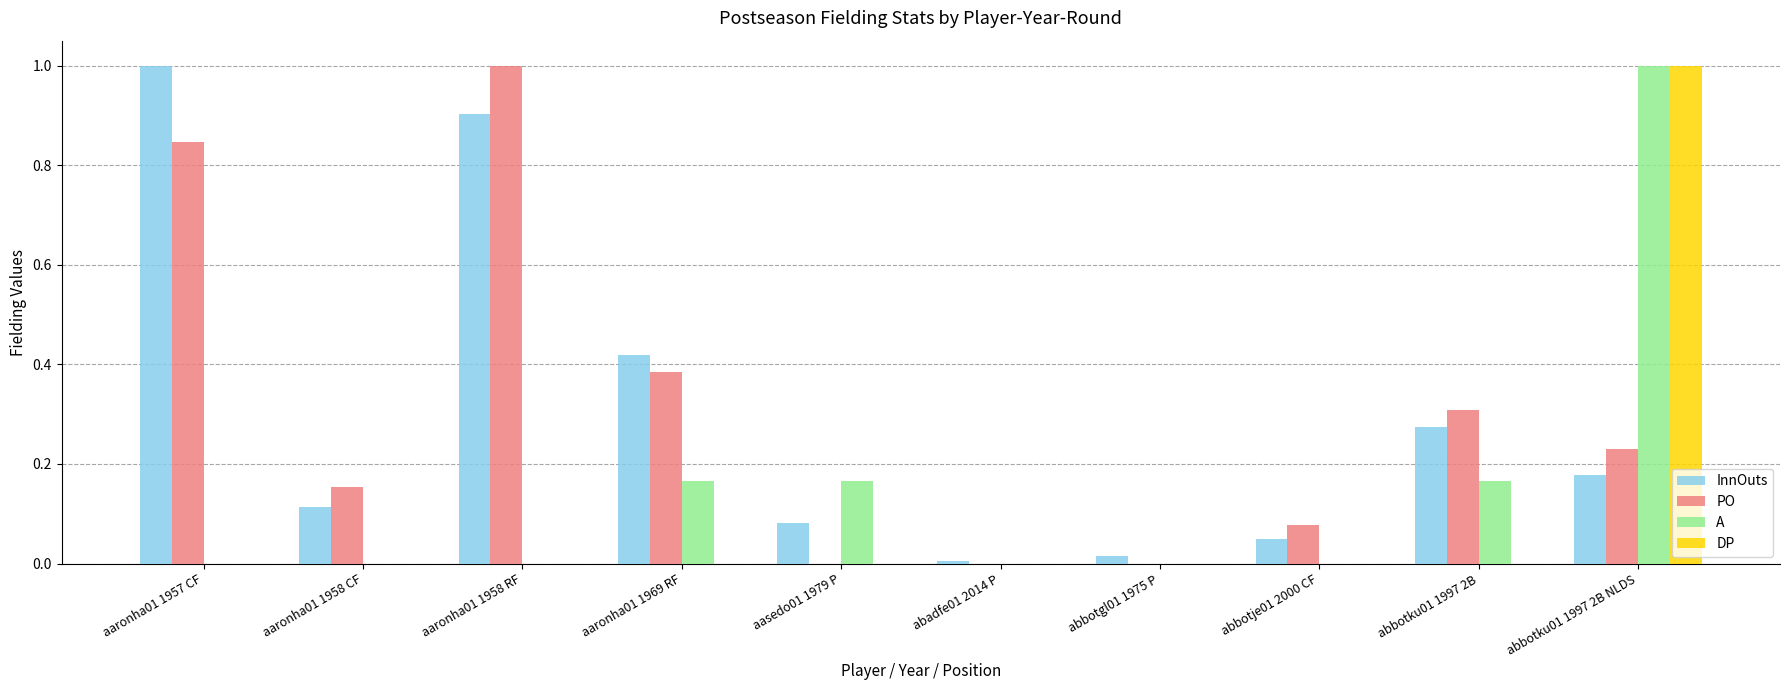

The value of PO at aaronha01 1958 RF is 1.0. True or false?

True